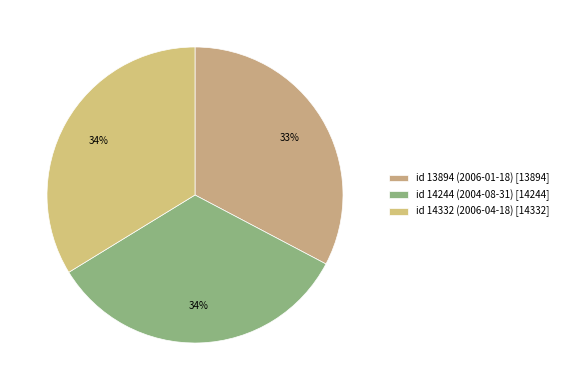

Is the sum of id 14332 (2006-04-18) and id 14244 (2004-08-31) greater than half?

Yes